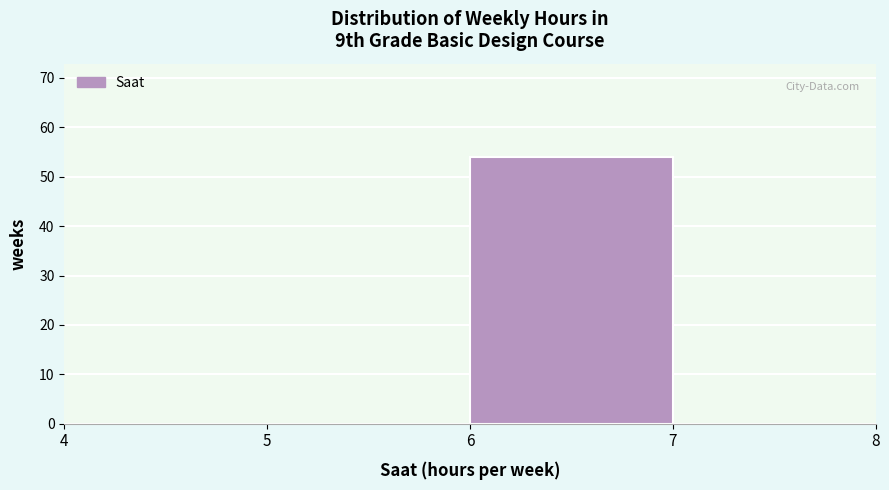

Which range on the x-axis has the tallest bar?

6 to 7